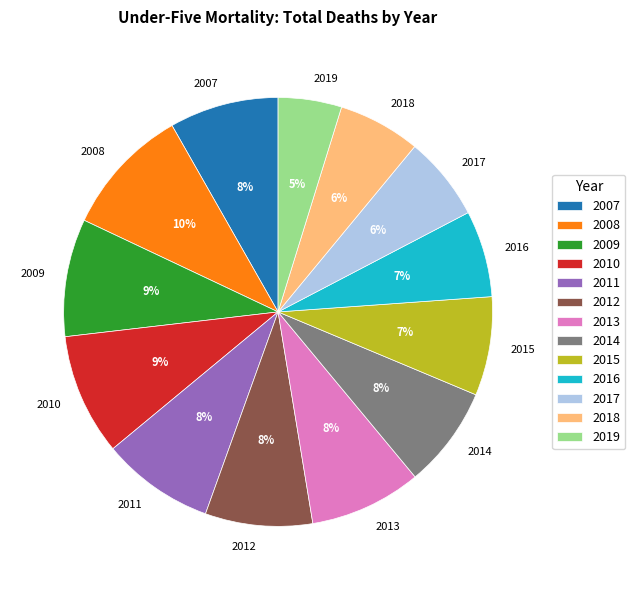

Which category has the smallest portion of the pie?

2019